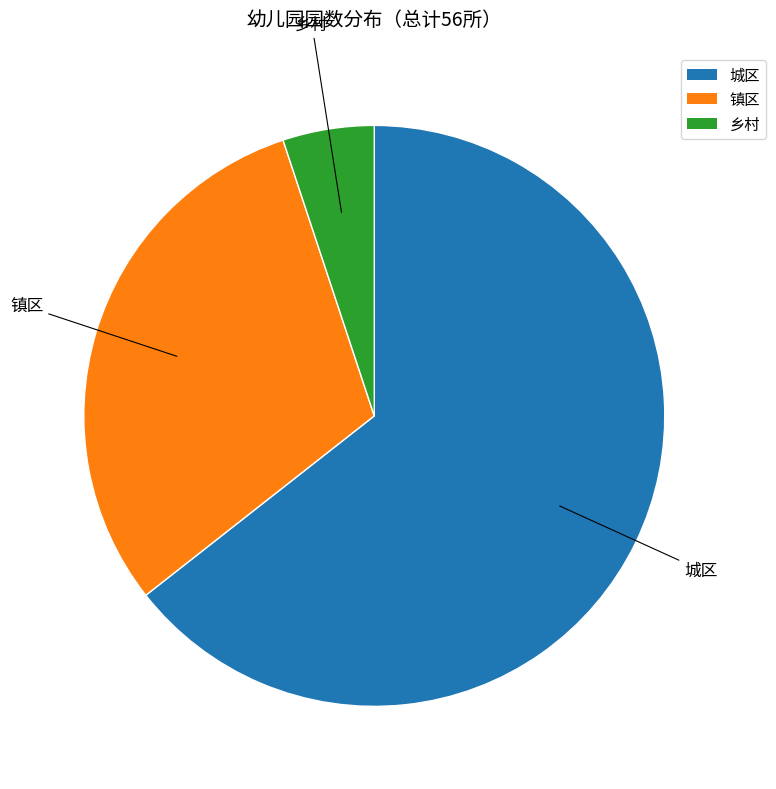

True or false: 城区 accounts for 58% of the total.

False